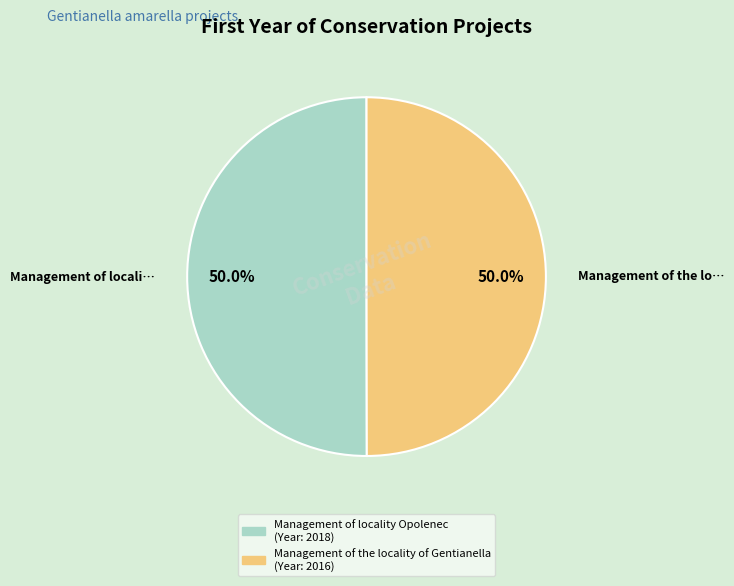

The Management of the locality of Gentianella slice represents 38% of the pie. True or false?

False